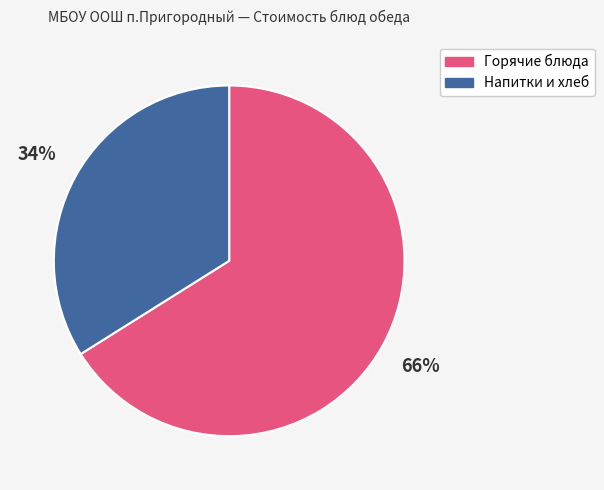

Count the number of slices in the pie.

2